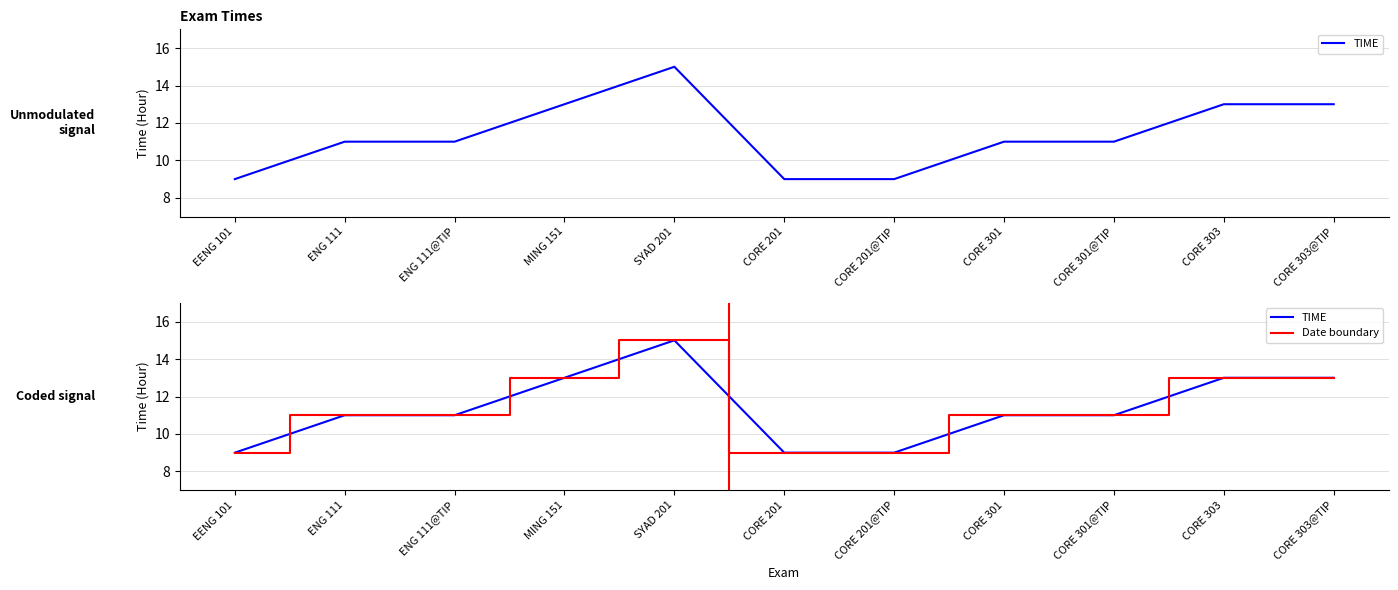

How many values in the TIME series exceed 11?

4